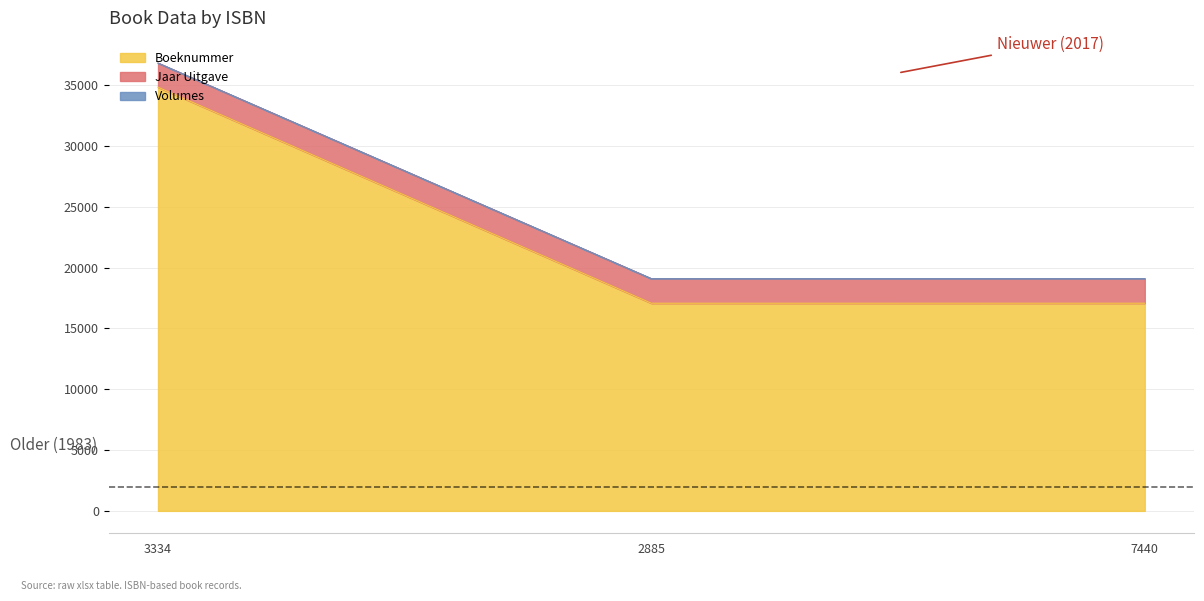

What is the difference between the maximum and minimum values in the Boeknummer series?

17759